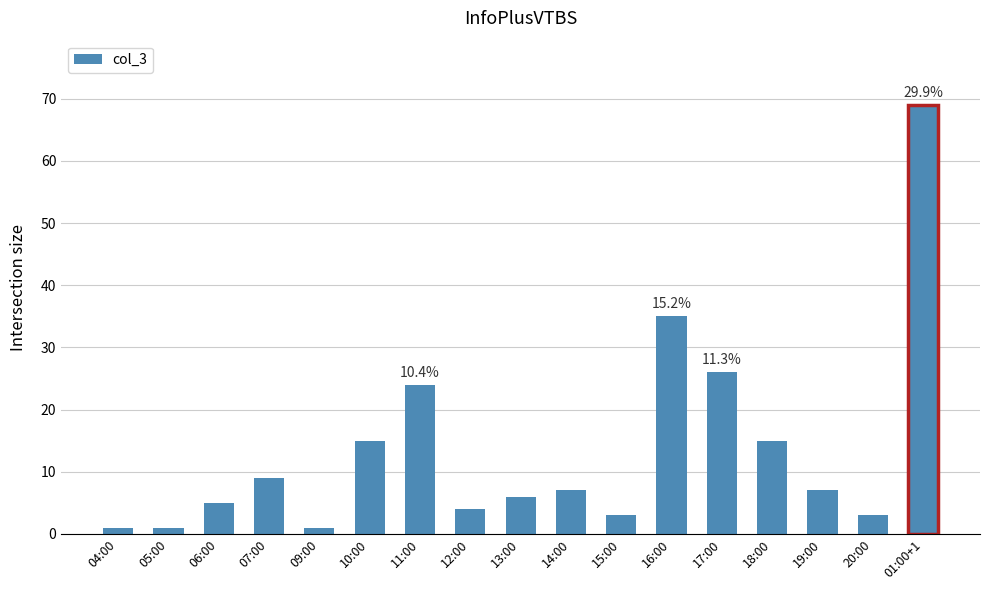

True or false: the data shows 6 at 13:00.

True